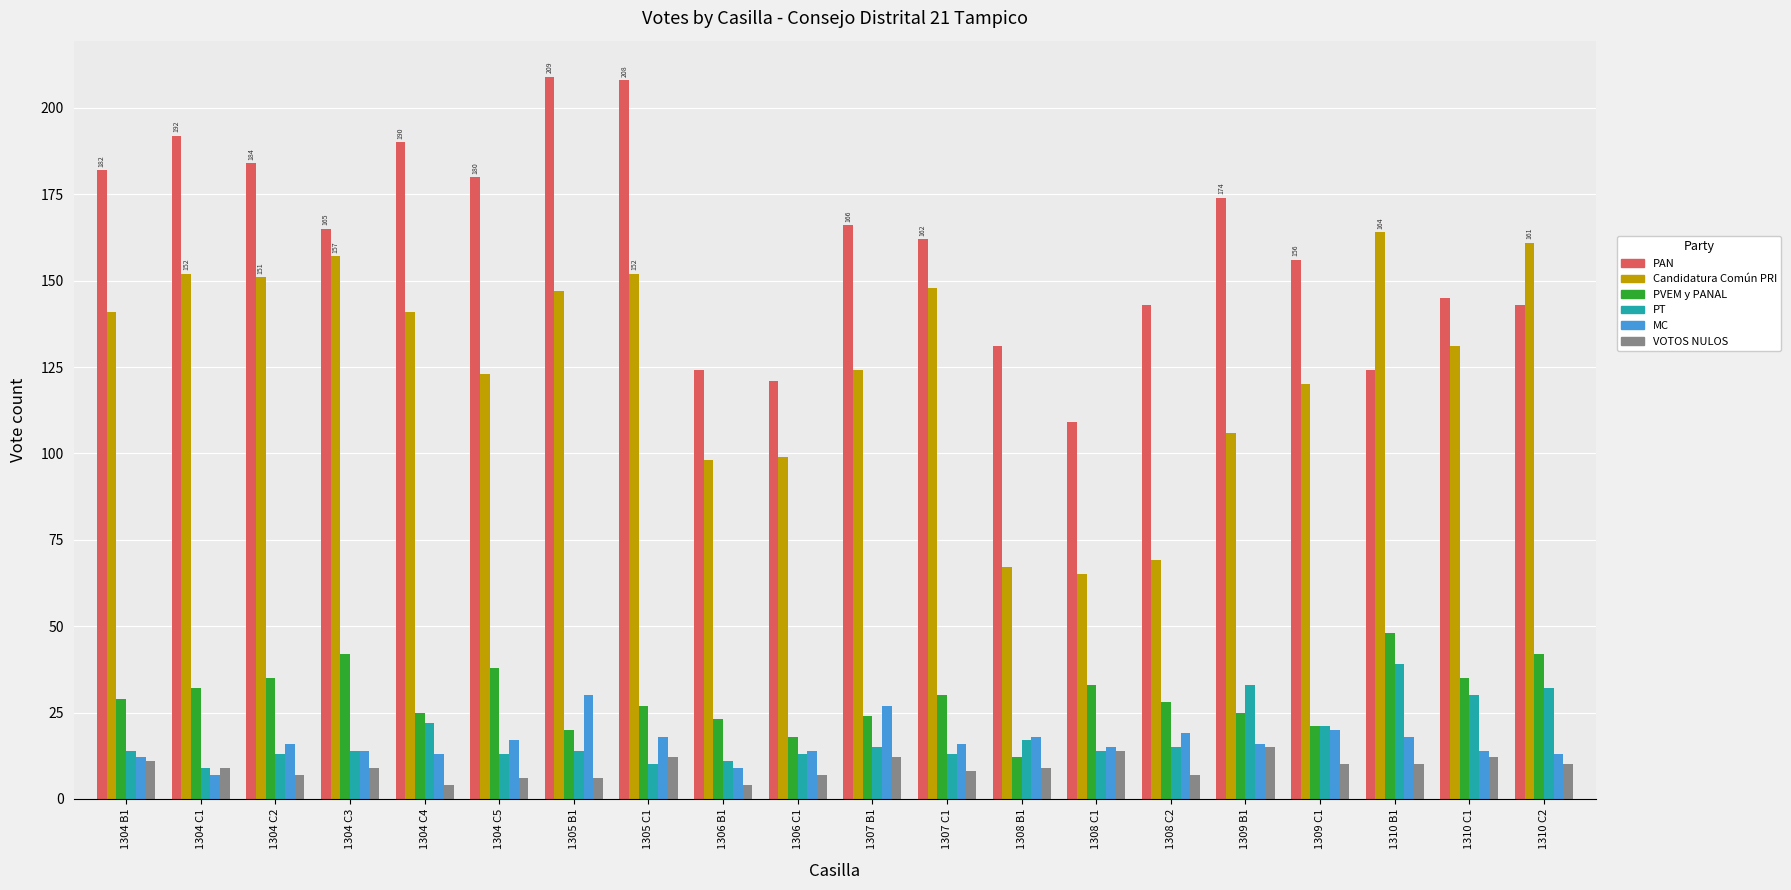

At how many categories does at least one series exceed 26?

20